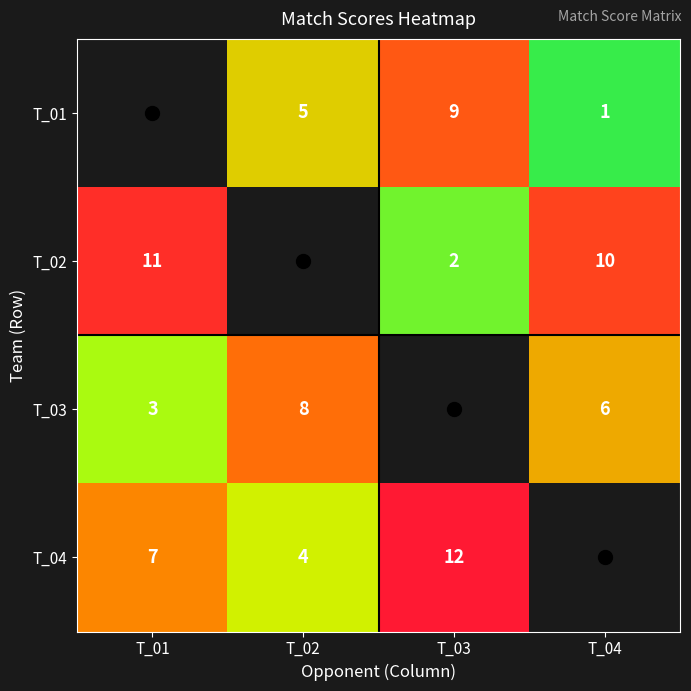

Is it true that T_04 equals 1 at T_02?

False